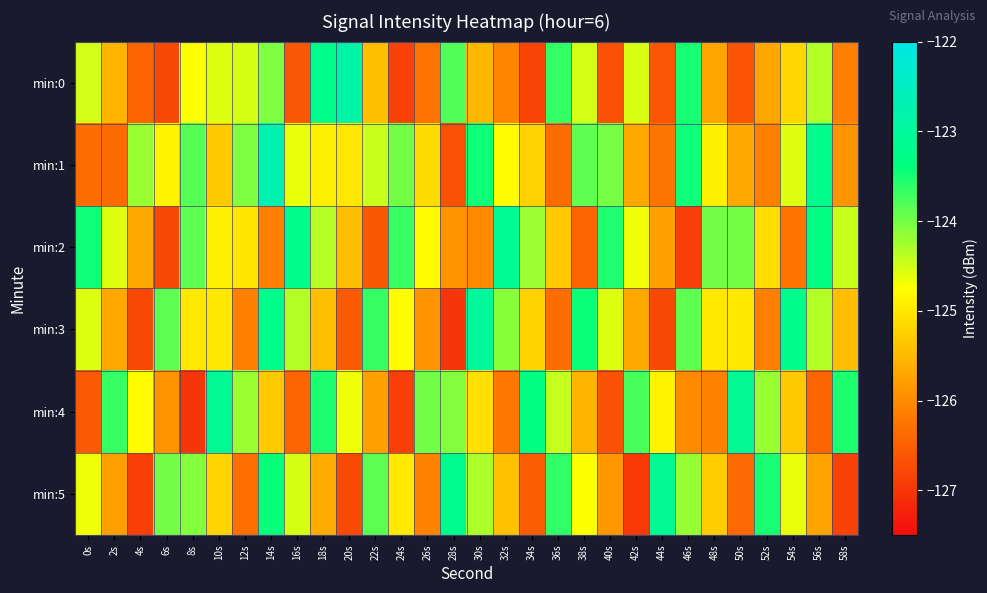

Reading left to right, what are all the values shown in this chart?

min:0: 0s=-124.5	2s=-125.6	4s=-126.4	6s=-126.8	8s=-124.7	10s=-124.6	12s=-124.5	14s=-124.1	16s=-126.6	18s=-123.2	20s=-122.8	22s=-125.4	24s=-126.8	26s=-126.3	28s=-123.8	30s=-125.5	32s=-126.1	34s=-126.8	36s=-123.7	38s=-124.5	40s=-126.7	42s=-124.5	44s=-126.6	46s=-123.5	48s=-125.7	50s=-126.6	52s=-125.7	54s=-125.2	56s=-124.3	58s=-126.1
min:1: 0s=-126.3	2s=-126.4	4s=-124.2	6s=-124.9	8s=-123.8	10s=-125.3	12s=-124.1	14s=-122.7	16s=-124.6	18s=-124.9	20s=-125.0	22s=-124.5	24s=-124.0	26s=-125.1	28s=-126.7	30s=-123.5	32s=-124.8	34s=-125.2	36s=-126.3	38s=-123.9	40s=-124.0	42s=-125.7	44s=-126.2	46s=-123.5	48s=-124.9	50s=-125.7	52s=-126.1	54s=-124.6	56s=-123.2	58s=-125.9
min:2: 0s=-123.5	2s=-124.6	4s=-125.7	6s=-126.8	8s=-123.9	10s=-124.9	12s=-125.0	14s=-126.1	16s=-123.2	18s=-124.3	20s=-125.5	22s=-126.6	24s=-123.7	26s=-124.8	28s=-125.9	30s=-126.0	32s=-123.1	34s=-124.2	36s=-125.3	38s=-126.4	40s=-123.6	42s=-124.7	44s=-125.8	46s=-126.9	48s=-124.0	50s=-124.0	52s=-125.1	54s=-126.2	56s=-123.3	58s=-124.4
min:3: 0s=-124.6	2s=-125.7	4s=-126.8	6s=-123.9	8s=-125.0	10s=-125.0	12s=-126.1	14s=-123.2	16s=-124.3	18s=-125.4	20s=-126.6	22s=-123.7	24s=-124.8	26s=-125.9	28s=-127.0	30s=-123.0	32s=-124.1	34s=-125.2	36s=-126.3	38s=-123.4	40s=-124.6	42s=-125.7	44s=-126.8	46s=-123.9	48s=-125.0	50s=-125.0	52s=-126.1	54s=-123.2	56s=-124.3	58s=-125.4
min:4: 0s=-126.6	2s=-123.7	4s=-124.8	6s=-125.9	8s=-127.0	10s=-123.1	12s=-124.2	14s=-125.3	16s=-126.4	18s=-123.5	20s=-124.7	22s=-125.8	24s=-126.9	26s=-124.0	28s=-124.1	30s=-125.1	32s=-126.2	34s=-123.3	36s=-124.4	38s=-125.5	40s=-126.7	42s=-123.8	44s=-124.9	46s=-126.0	48s=-126.1	50s=-123.1	52s=-124.2	54s=-125.3	56s=-126.4	58s=-123.5
min:5: 0s=-124.7	2s=-125.8	4s=-126.9	6s=-124.0	8s=-124.1	10s=-125.2	12s=-126.3	14s=-123.4	16s=-124.5	18s=-125.6	20s=-126.8	22s=-123.9	24s=-125.0	26s=-126.1	28s=-123.2	30s=-124.3	32s=-125.4	34s=-126.5	36s=-123.6	38s=-124.7	40s=-125.9	42s=-127.0	44s=-123.1	46s=-124.2	48s=-125.3	50s=-126.4	52s=-123.5	54s=-124.6	56s=-125.7	58s=-126.8